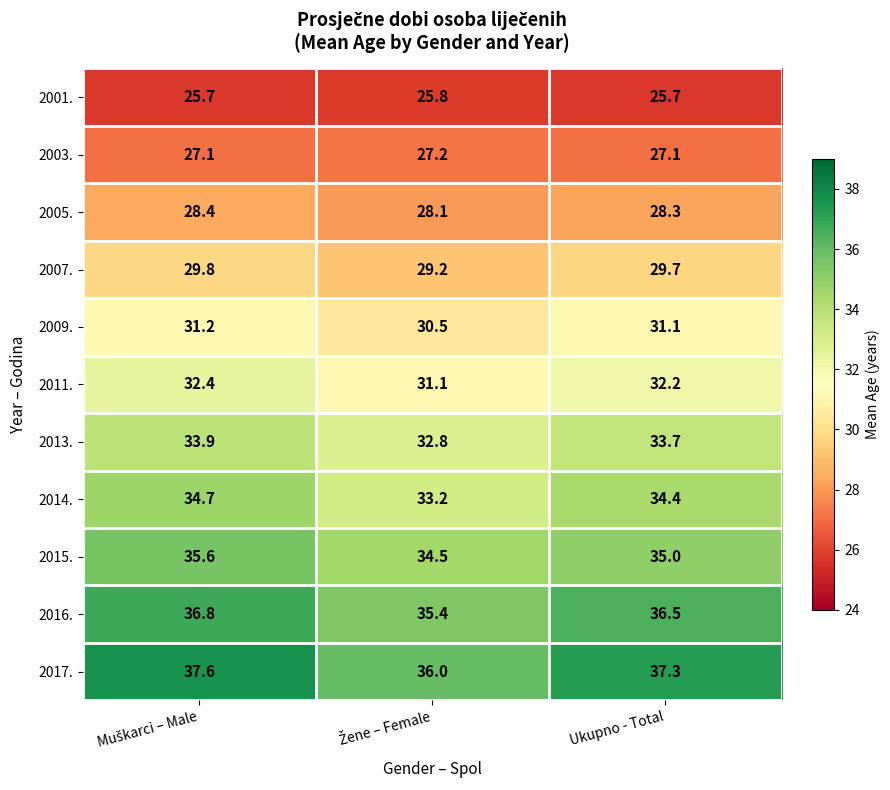

Which series has the largest range (max minus min)?

2017.